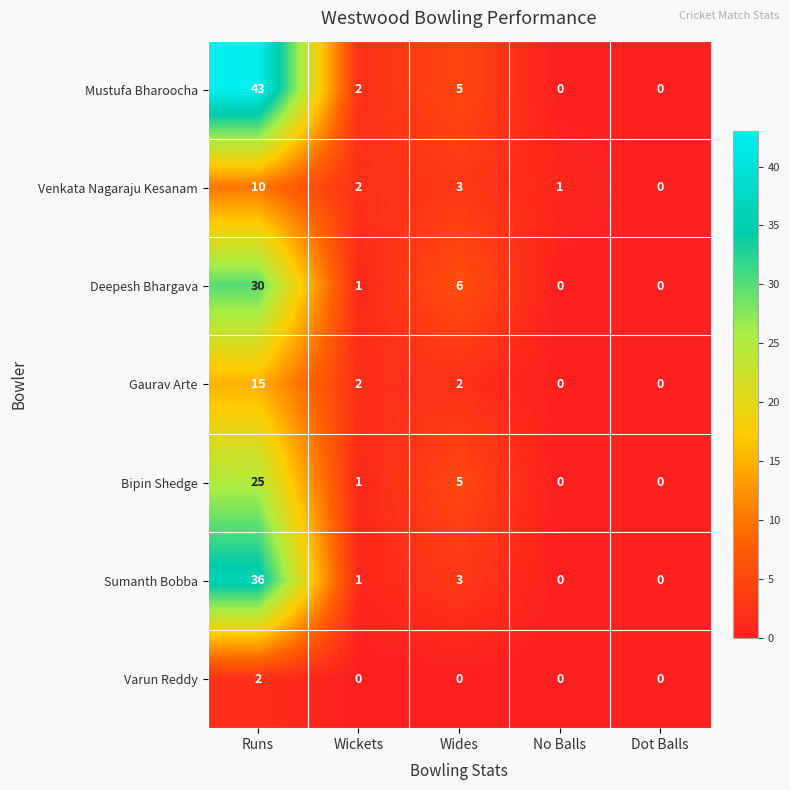

At Runs, list the series in order from smallest to largest.

Varun Reddy, Venkata Nagaraju Kesanam, Gaurav Arte, Bipin Shedge, Deepesh Bhargava, Sumanth Bobba, Mustufa Bharoocha